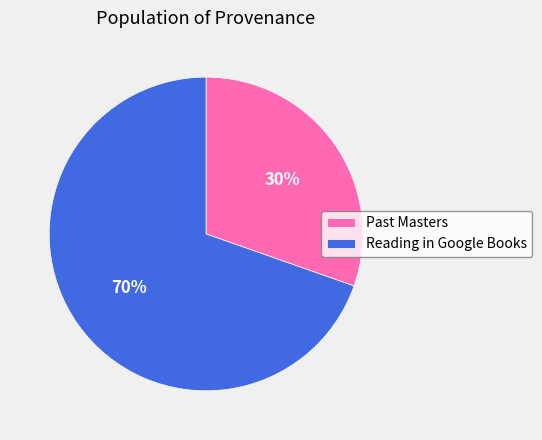

Which slice is the smallest?

Past Masters